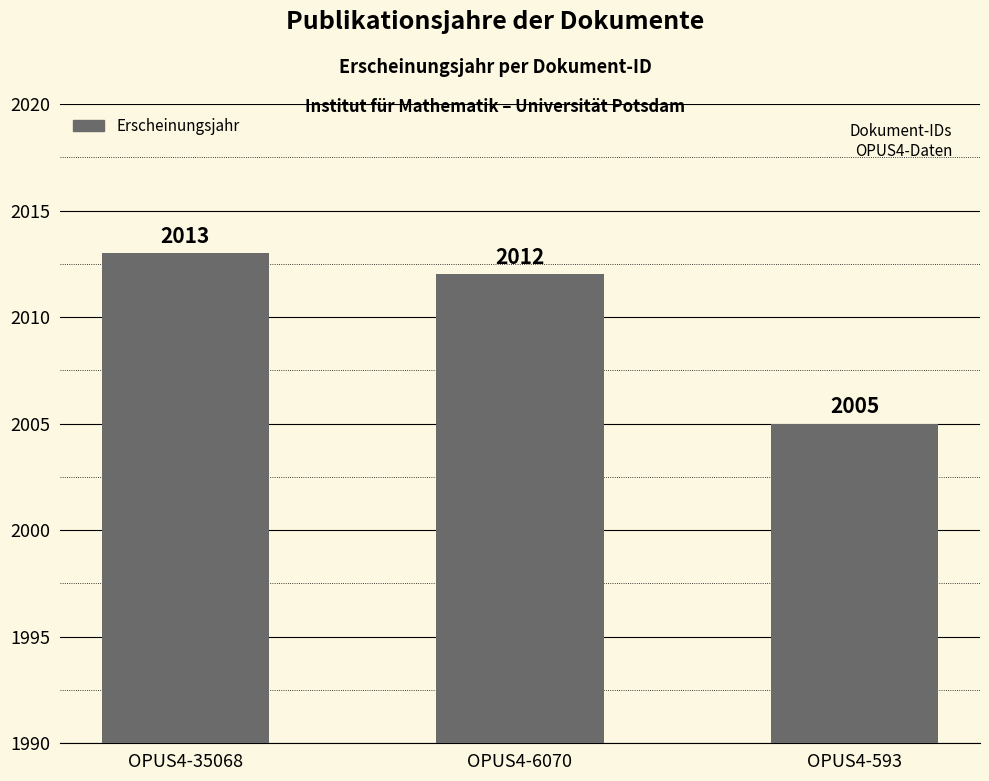

Is it true that the value at OPUS4-35068 is 3157?

False